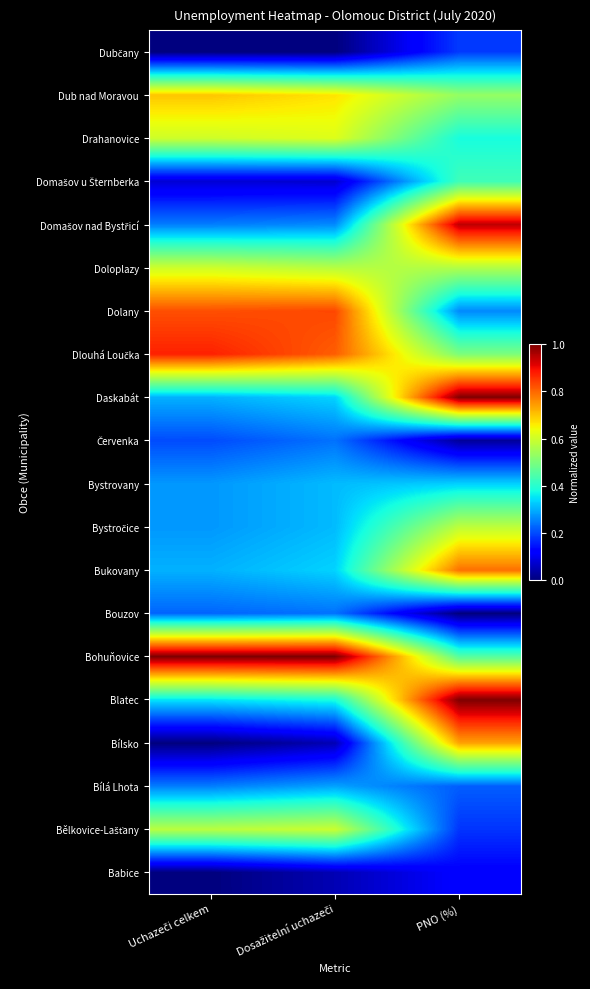

Which label corresponds to the largest value in the chart?

Dosažitelní uchazeči